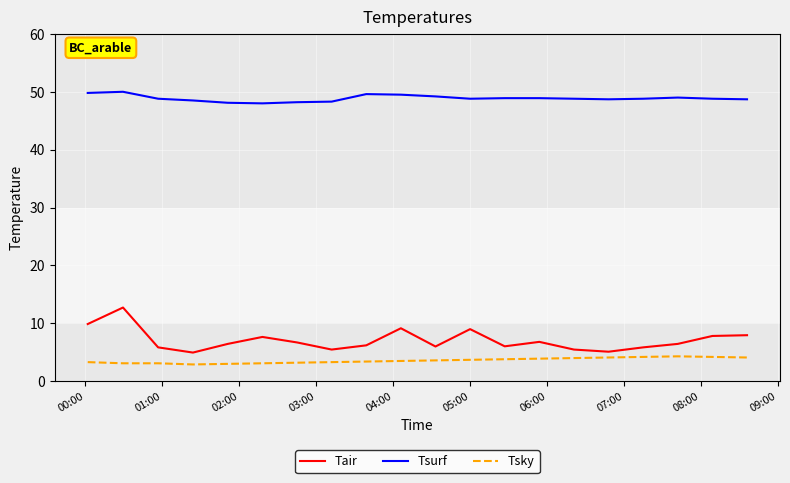

What is the lowest value of the Tsky series?

2.9